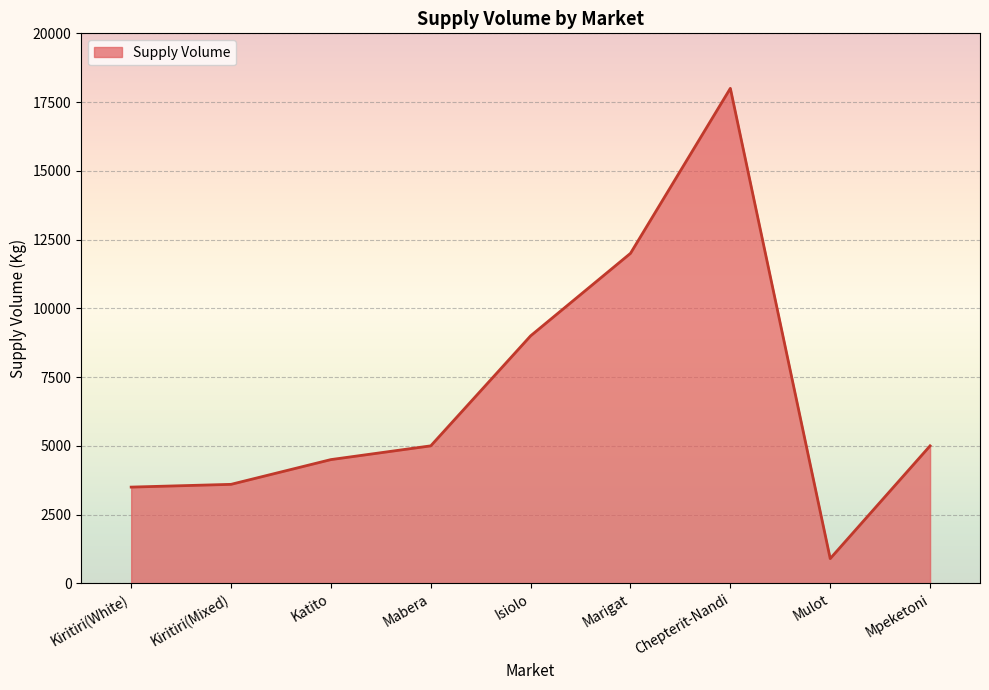

What is the sum of the values at Mulot and Kiritiri(Mixed)?

4500